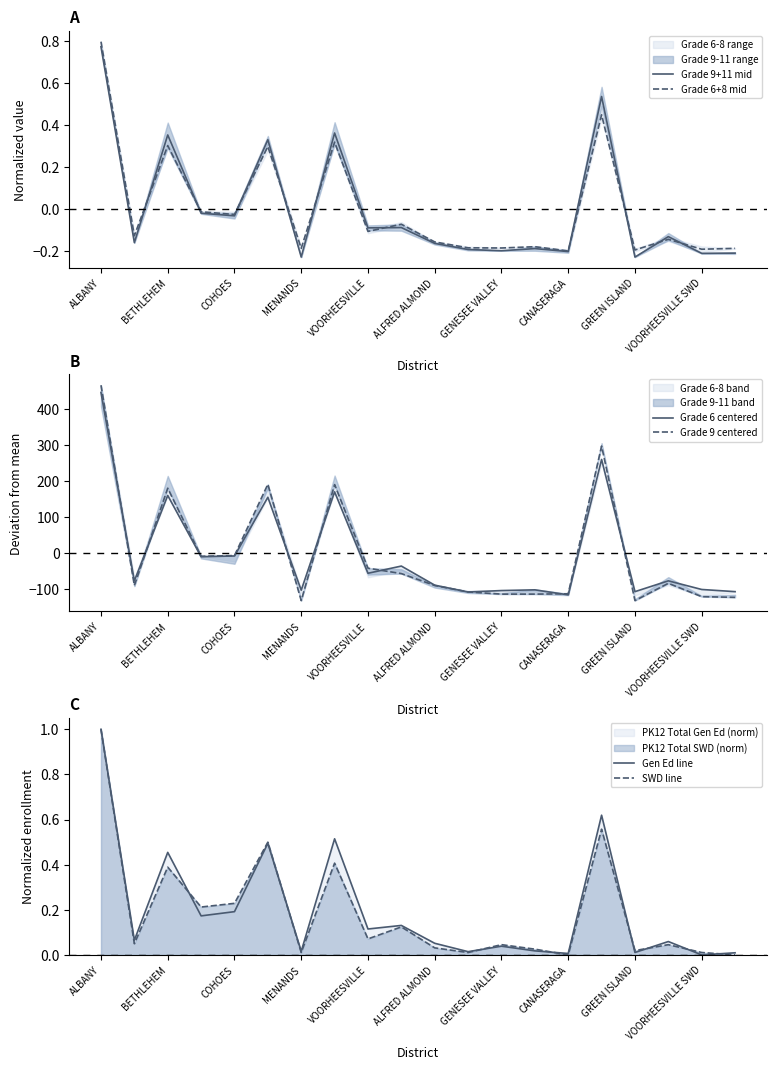

True or false: Gen Ed line has a value of 1.0 at ALBANY.

True